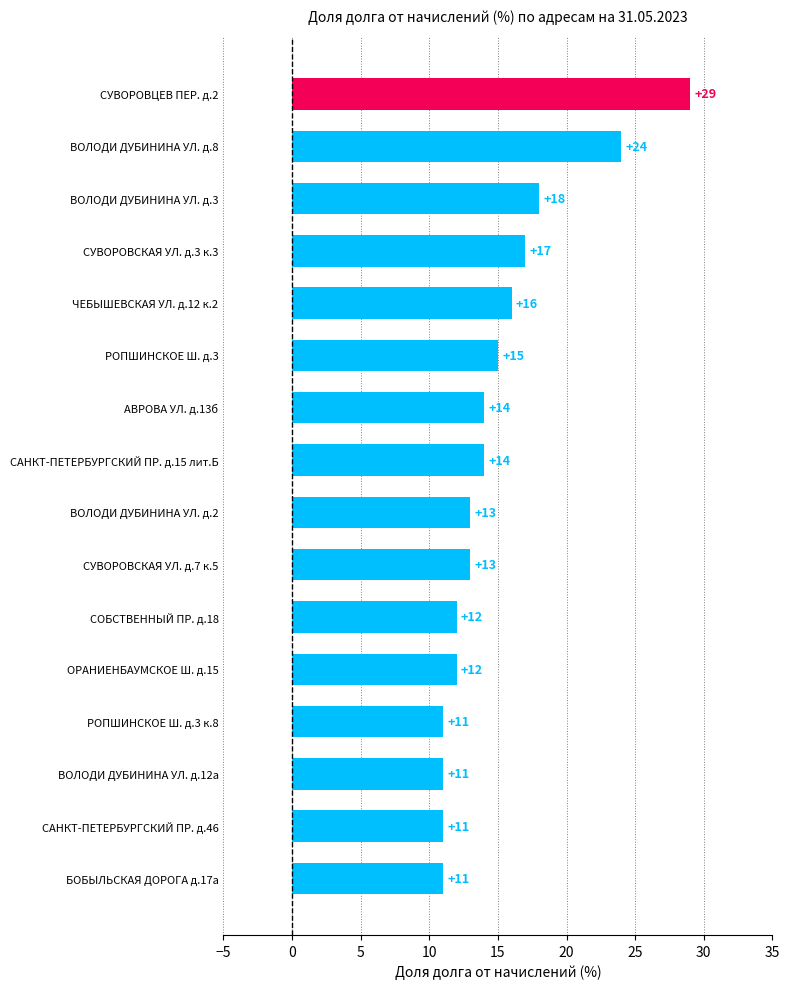

What is the difference between the maximum and minimum values?

18